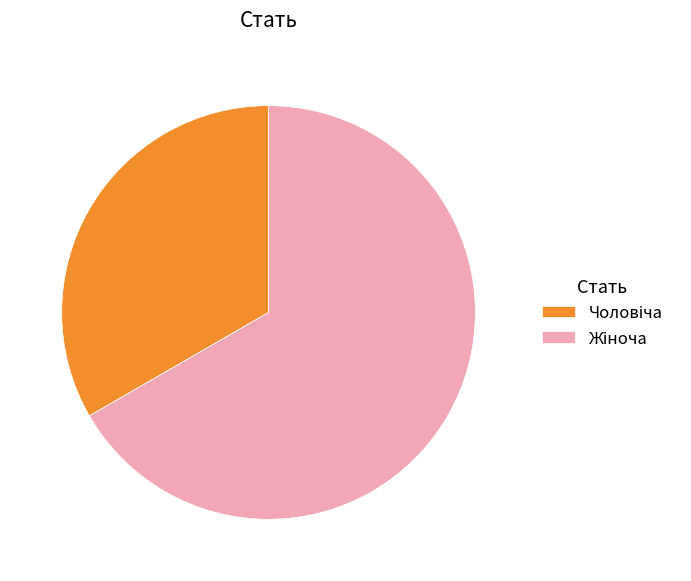

Count the number of slices in the pie.

2